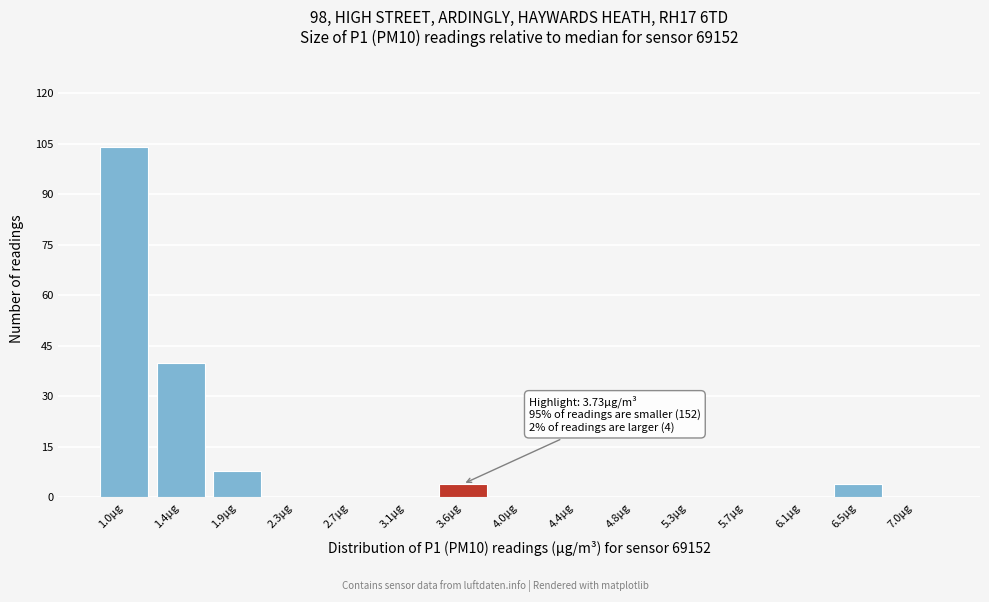

Reading left to right, transcribe all the data shown in this chart.

1.0µg=104	1.4µg=40	1.9µg=8	2.3µg=0	2.7µg=0	3.1µg=0	3.6µg=4	4.0µg=0	4.4µg=0	4.8µg=0	5.3µg=0	5.7µg=0	6.1µg=0	6.5µg=4	7.0µg=0